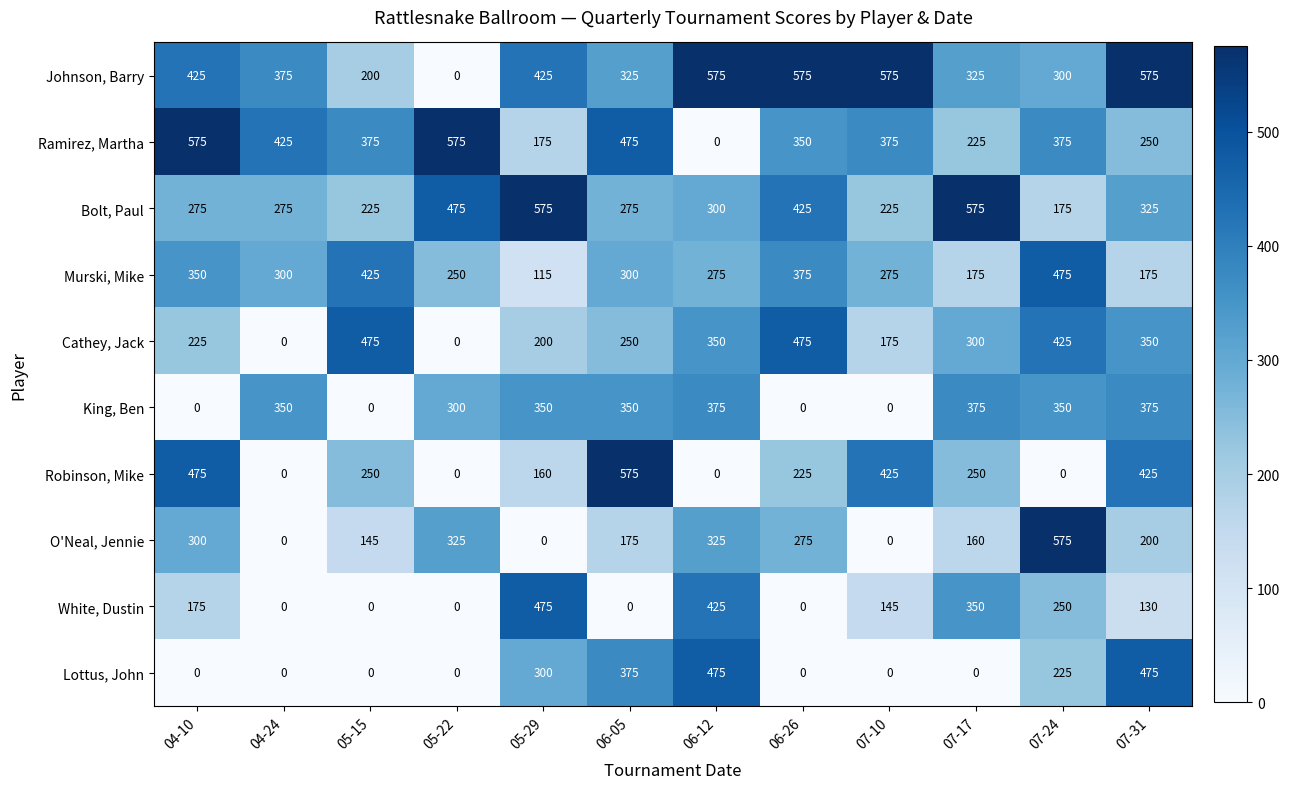

What is the highest value of the Robinson, Mike series?

575